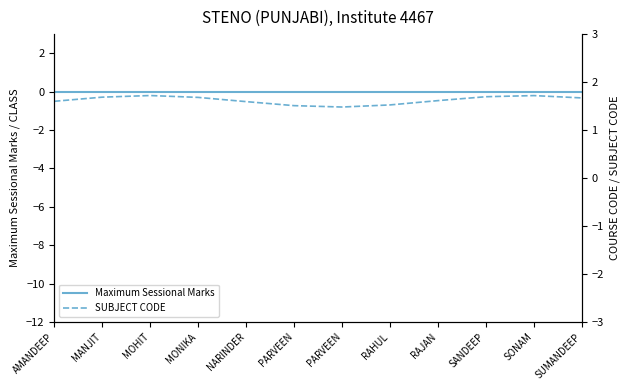

Reading left to right, list all the values displayed in this chart.

Maximum Sessional Marks: 0.0	0.0	0.0	0.0	0.0	0.0	0.0	0.0	0.0	0.0	0.0	0.0
SUBJECT CODE: -0.5	-0.3	-0.2	-0.3	-0.5	-0.7	-0.8	-0.7	-0.5	-0.3	-0.2	-0.3